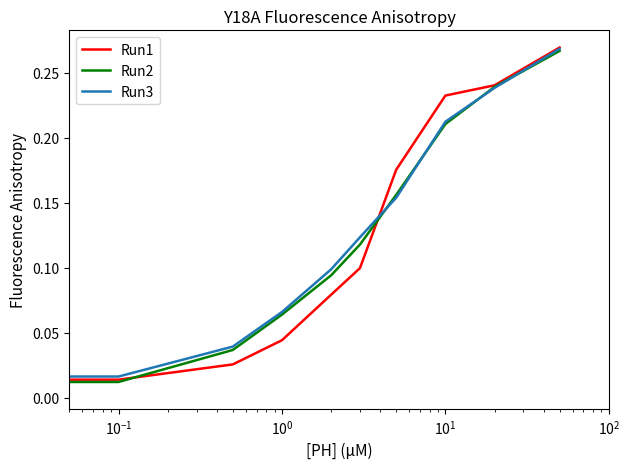

How many lines are shown in the chart?

3